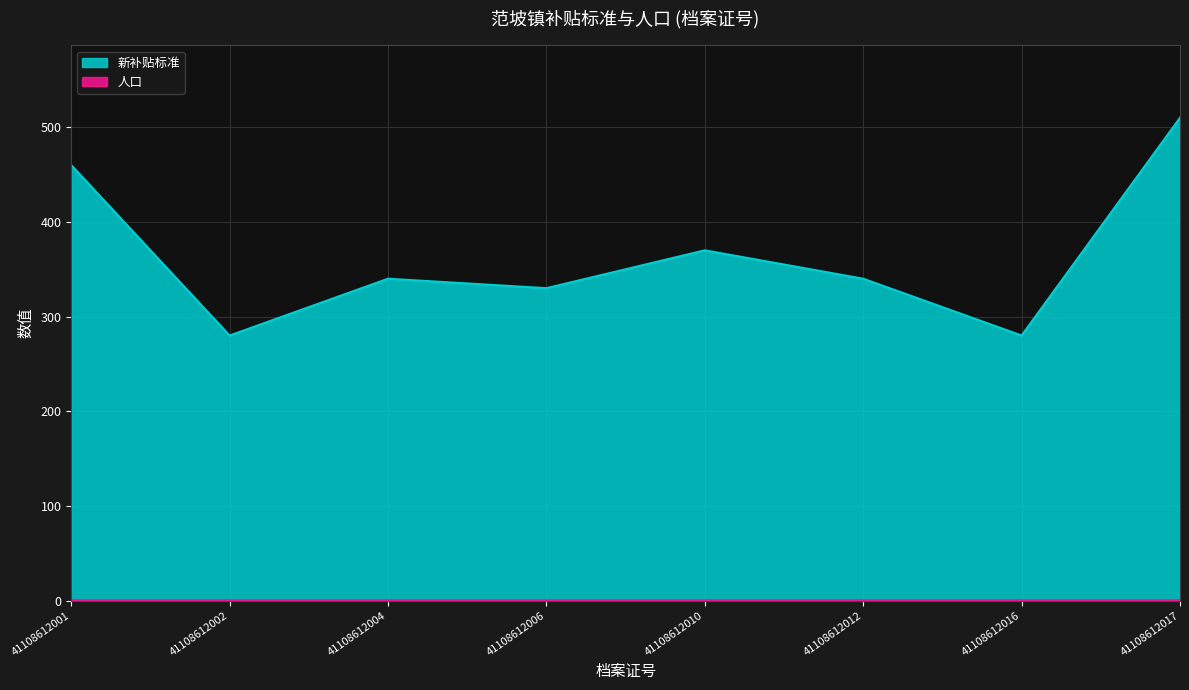

How many points are higher than both their immediate neighbors (excluding endpoints)?

2